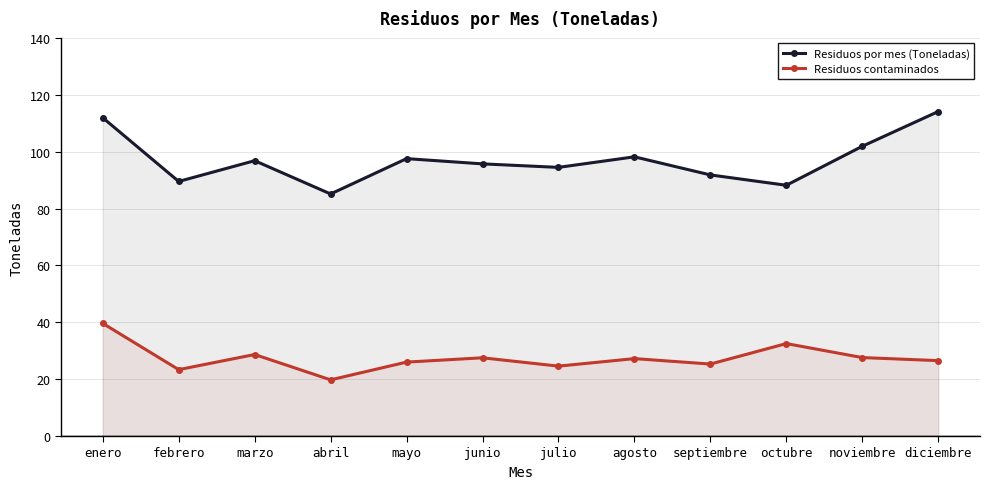

Reading right to left, what are all the values shown in this chart?

Residuos por mes (Toneladas): diciembre=114.1	noviembre=101.9	octubre=88.2	septiembre=91.8	agosto=98.2	julio=94.5	junio=95.7	mayo=97.5	abril=85.1	marzo=96.8	febrero=89.5	enero=111.9
Residuos contaminados: diciembre=26.5	noviembre=27.6	octubre=32.5	septiembre=25.3	agosto=27.2	julio=24.6	junio=27.5	mayo=26.0	abril=19.8	marzo=28.7	febrero=23.3	enero=39.6